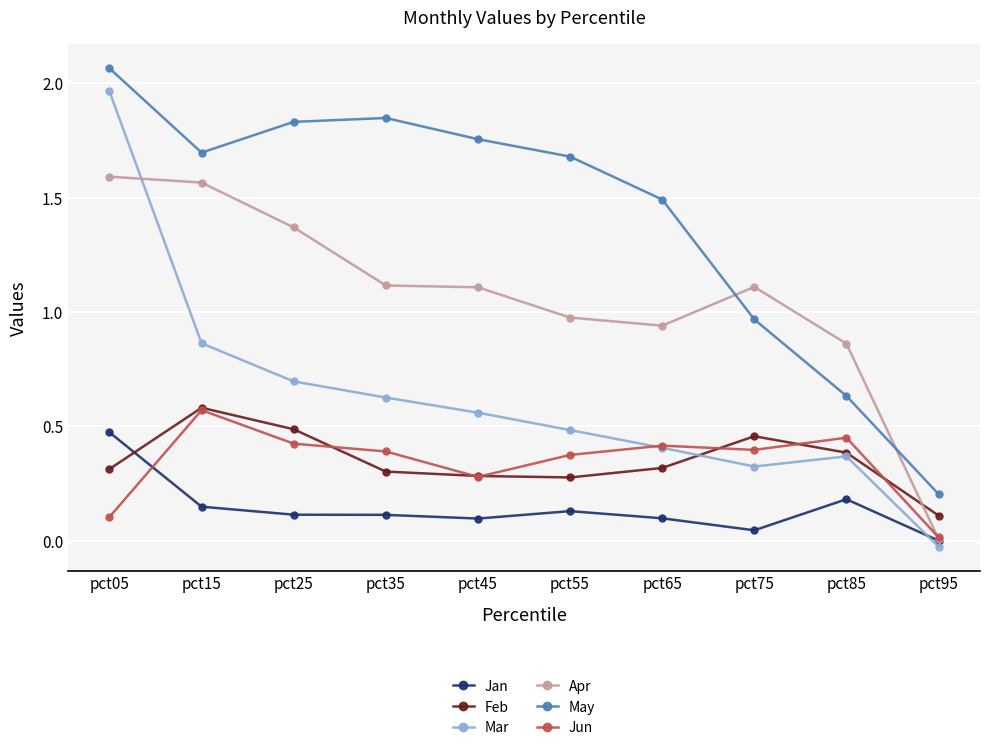

True or false: Mar has more than 1 points higher than both neighbors.

False